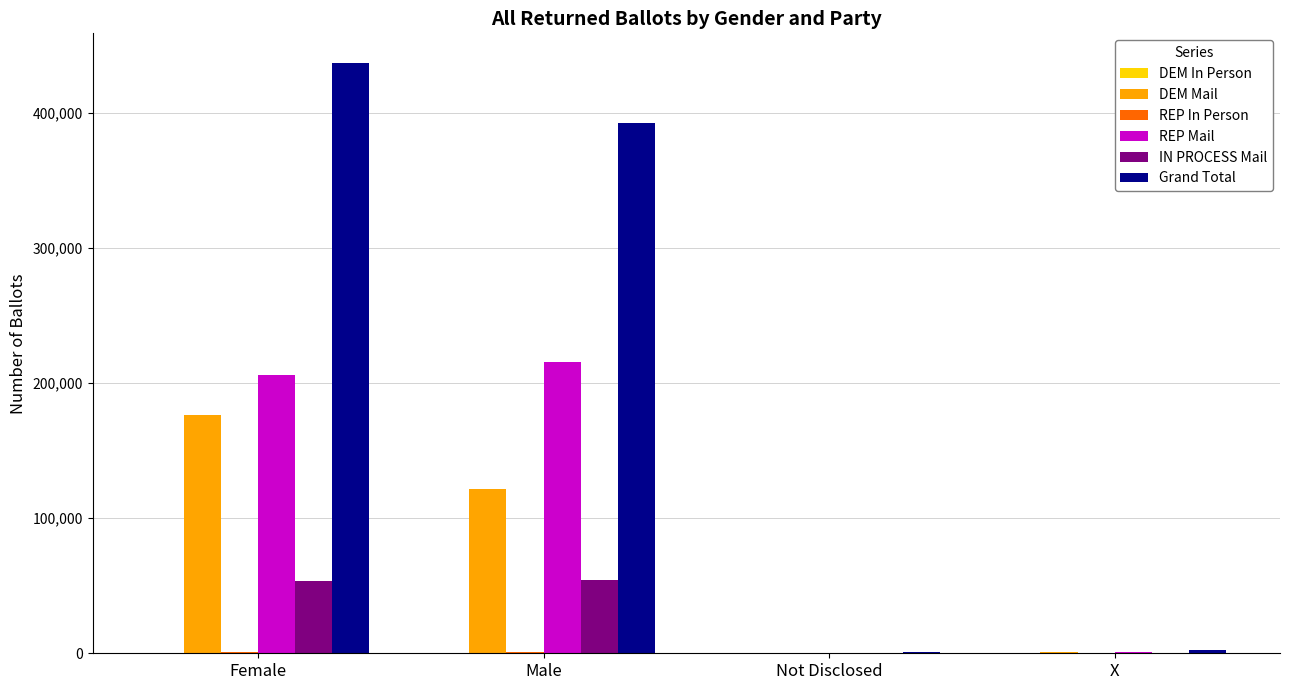

Which series changed the most between Female and X?

Grand Total